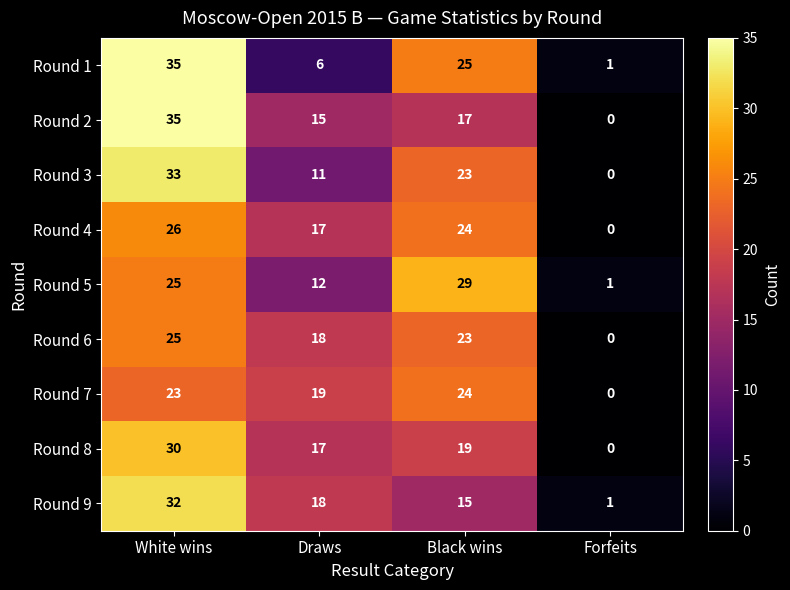

How many positive values does the Round 6 series have?

3